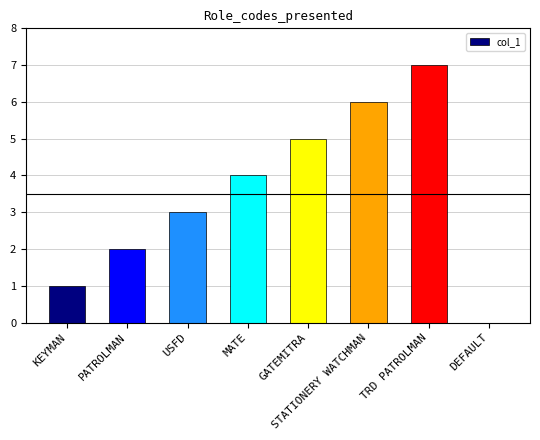

How many positive values are there?

7